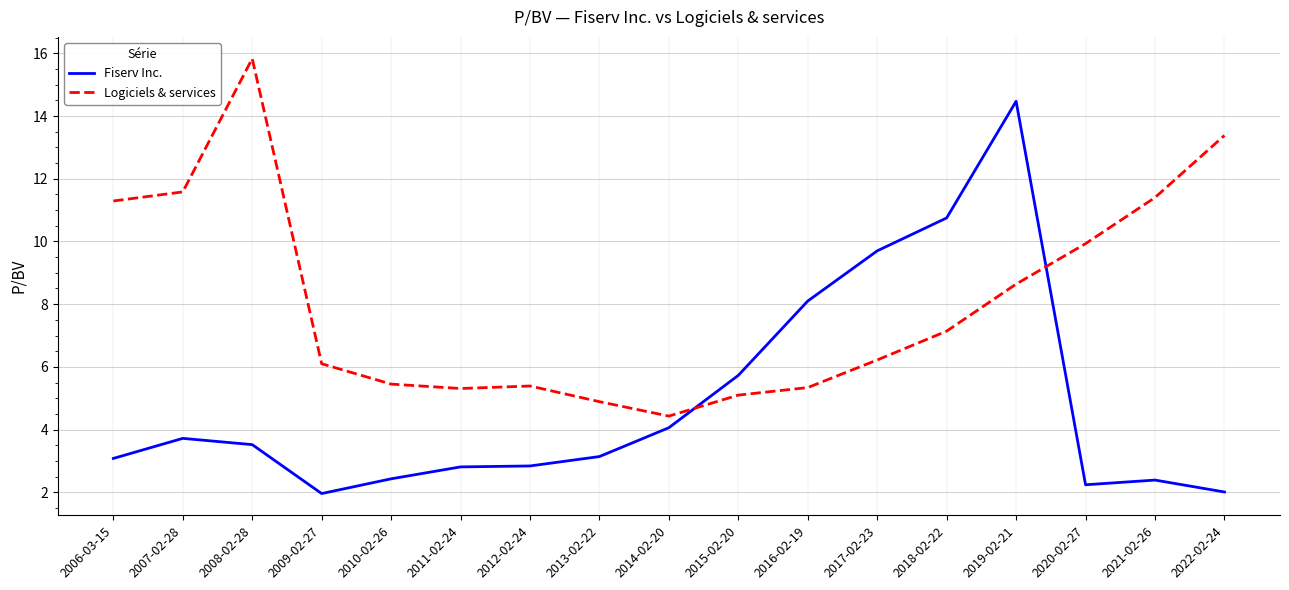

In Fiserv Inc., how many points are lower than both neighbors (excluding endpoints)?

2